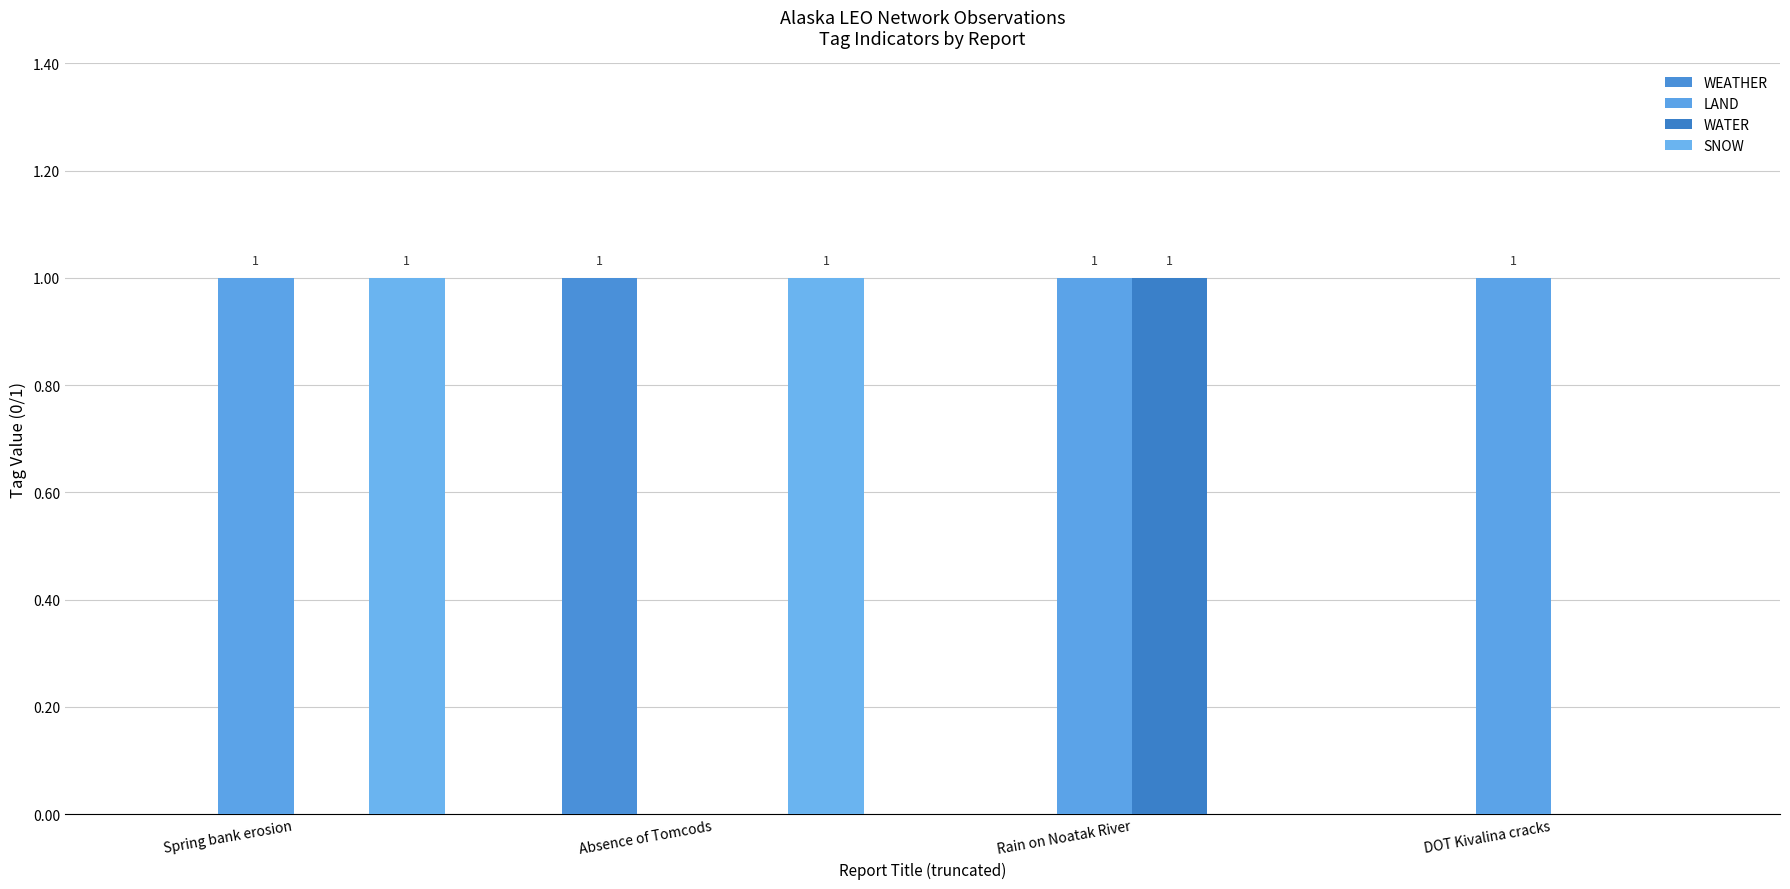

Does the chart contain stacked bars?

No